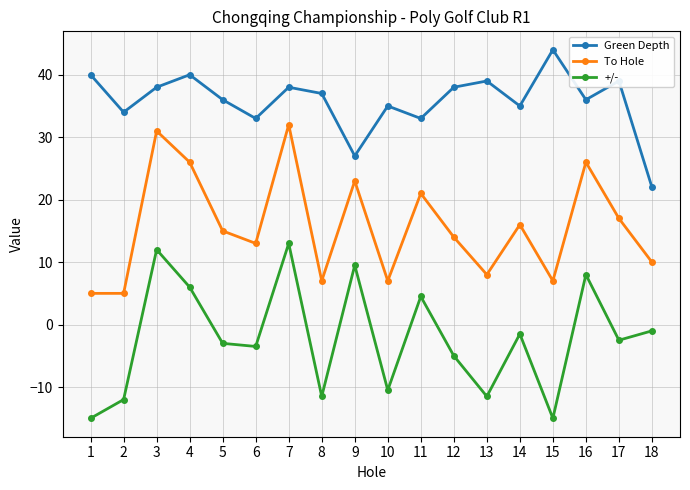

True or false: Green Depth has more than 2 interior local peaks.

True